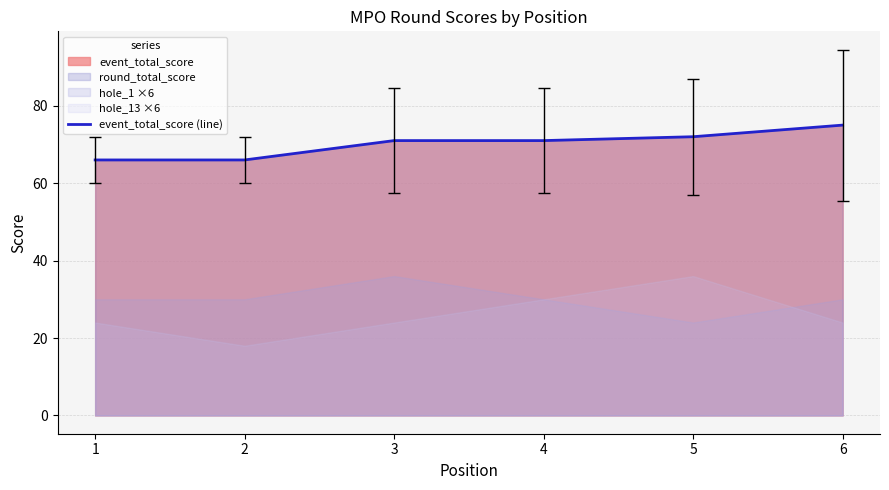

Reading left to right, what are all the values shown in this chart?

66	66	71	71	72	75